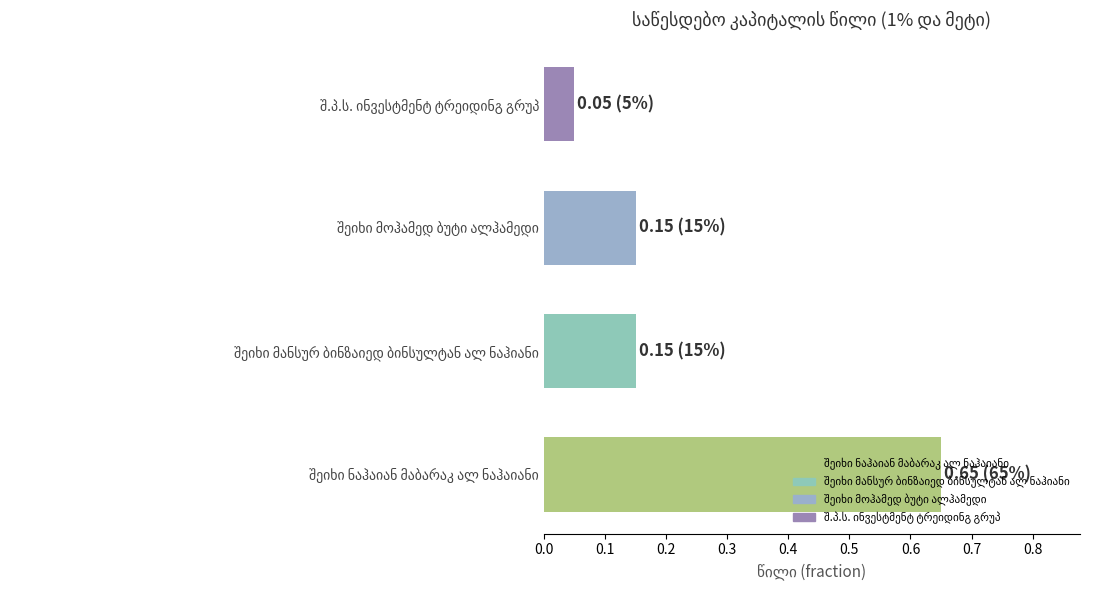

What is the sum of all values?

1.0